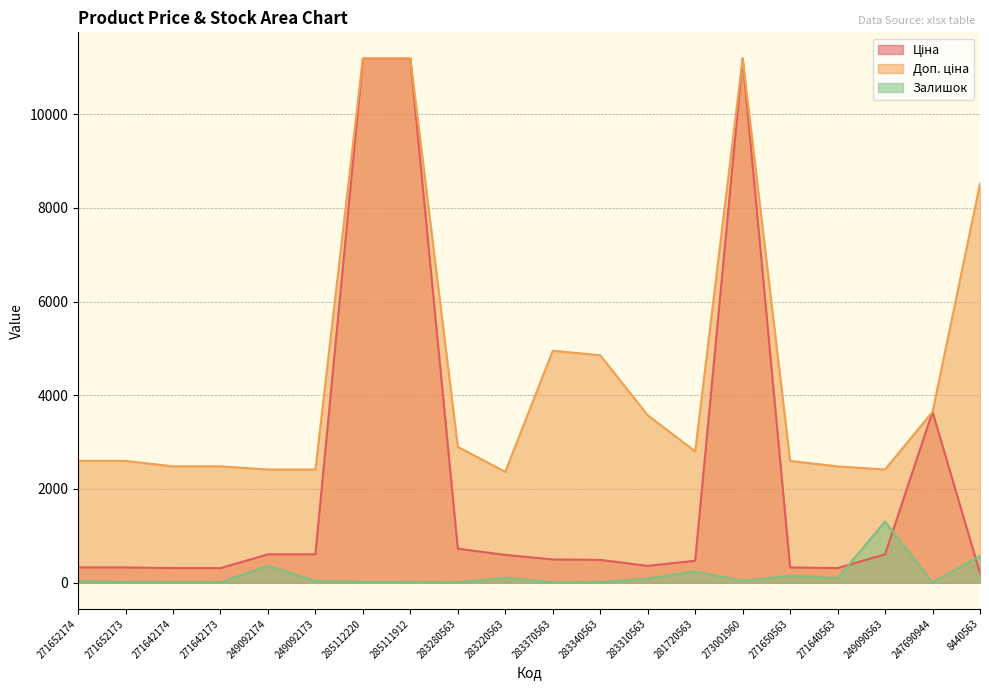

How many categories are shown in the chart?

20